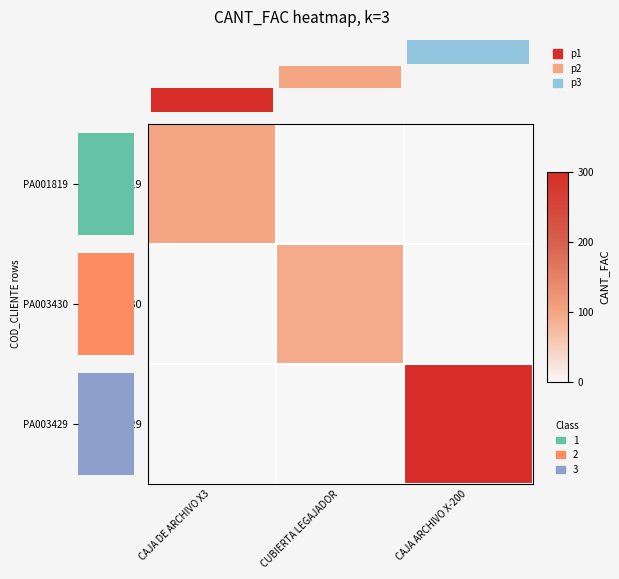

What is the difference between the p2 values at CUBIERTA LEGAJADOR and CAJA ARCHIVO X-200?

0.3